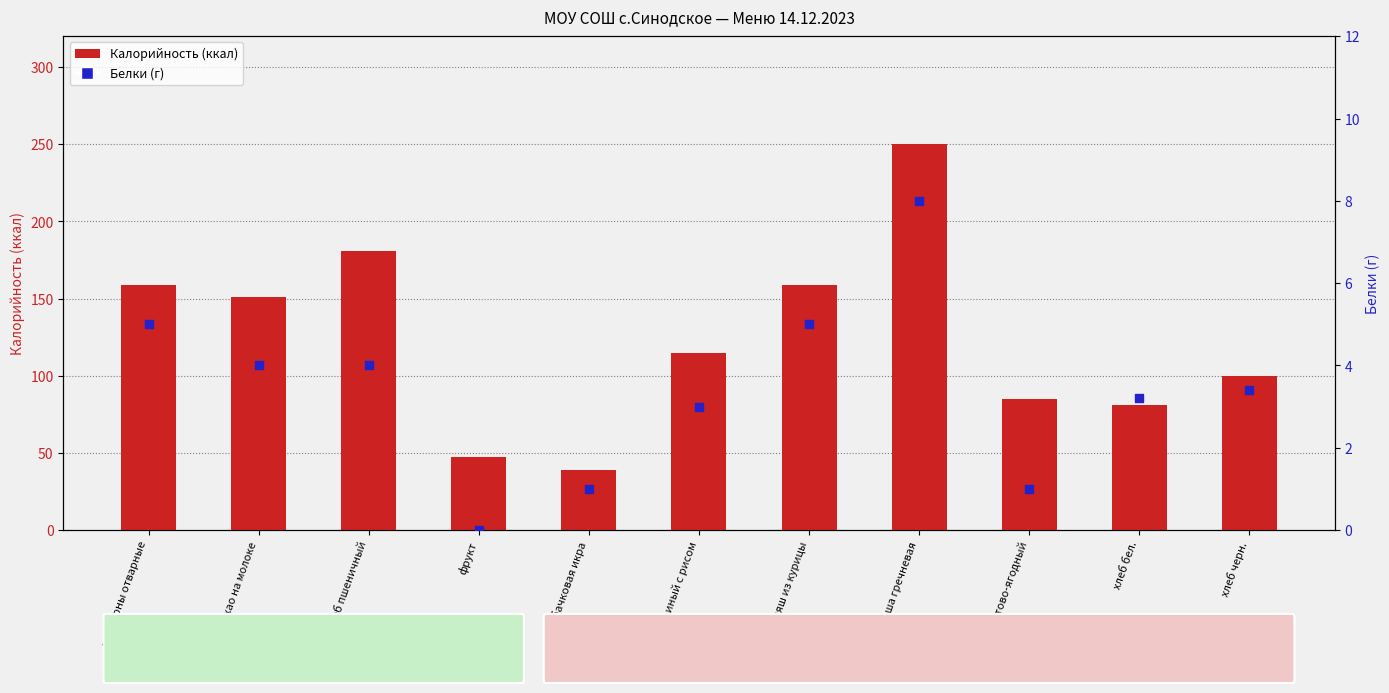

Is the value of Белки at фрукт greater than the value of Калорийность at хлеб бел.?

No